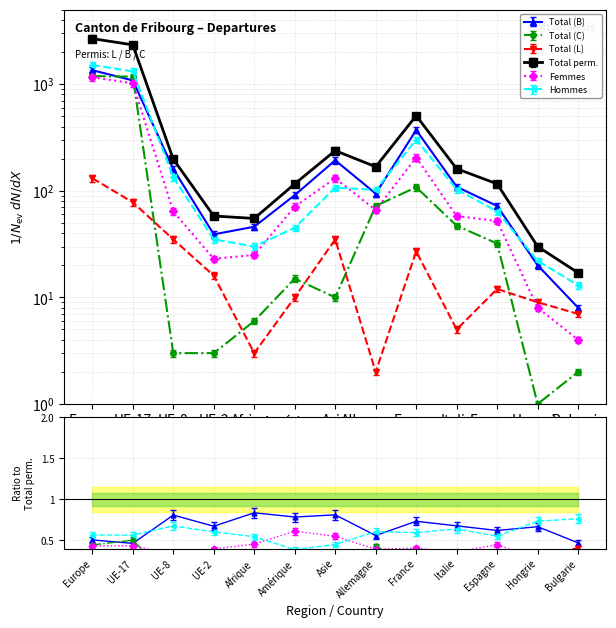

How many values in the Total (L) series are below 11?

6